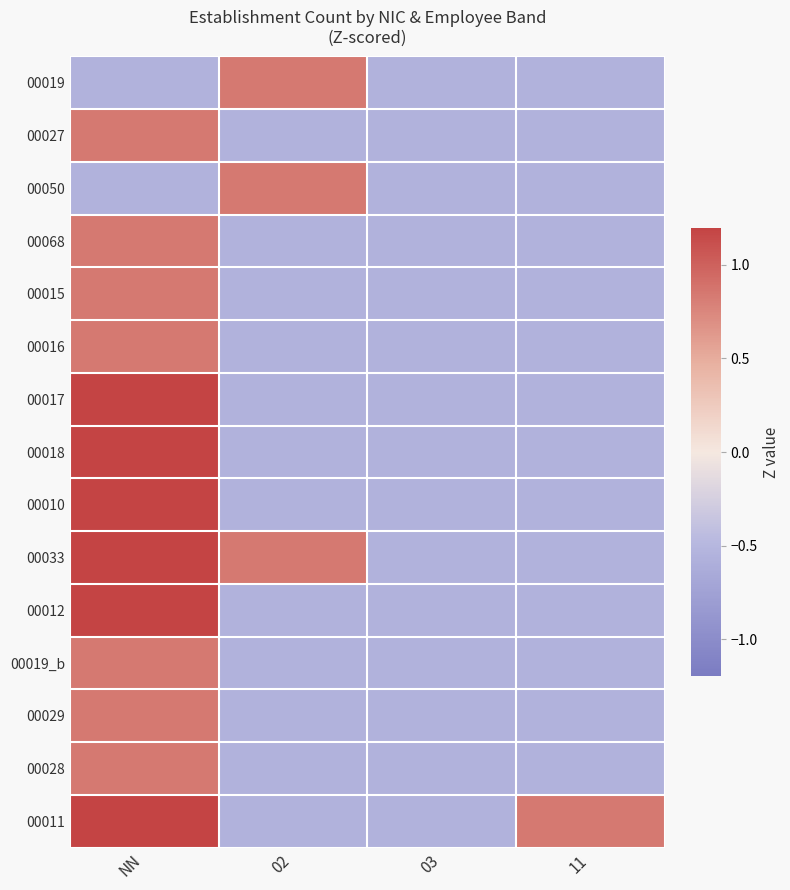

At how many categories does at least one series exceed 0?

3